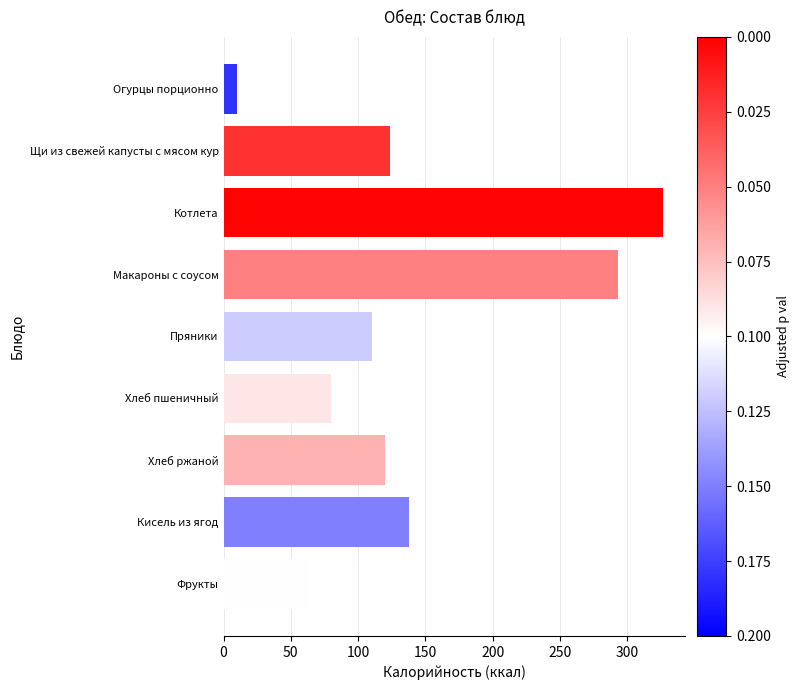

List the labels in order of value, largest first.

Котлета, Макароны с соусом, Кисель из ягод, Щи из свежей капусты с мясом кур, Хлеб ржаной, Пряники, Хлеб пшеничный, Фрукты, Огурцы порционно